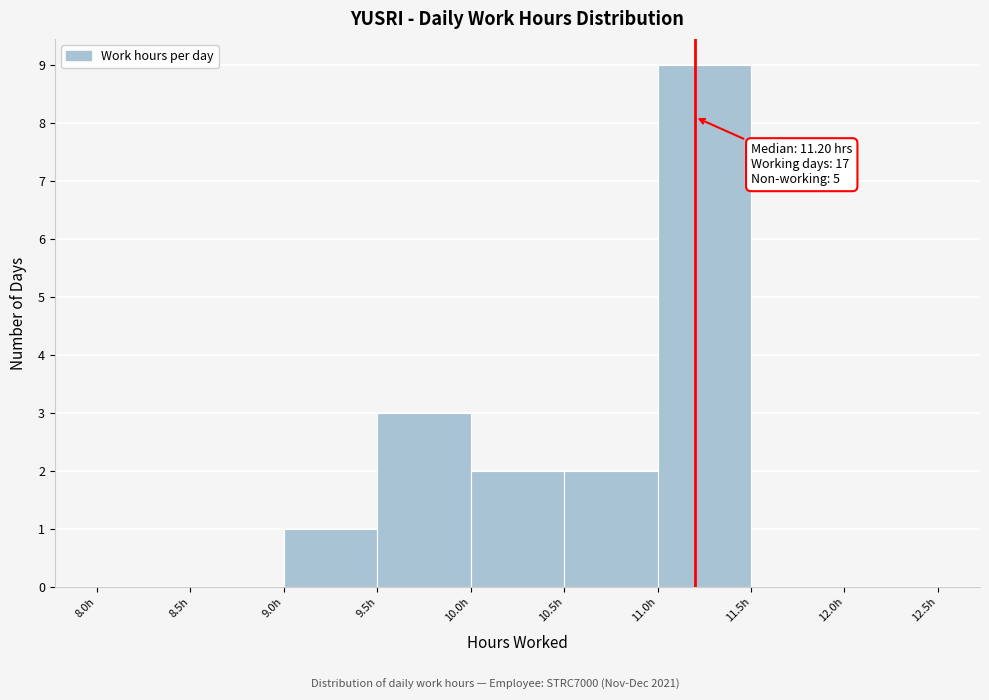

Which range on the x-axis has the tallest bar?

11.0 to 11.5